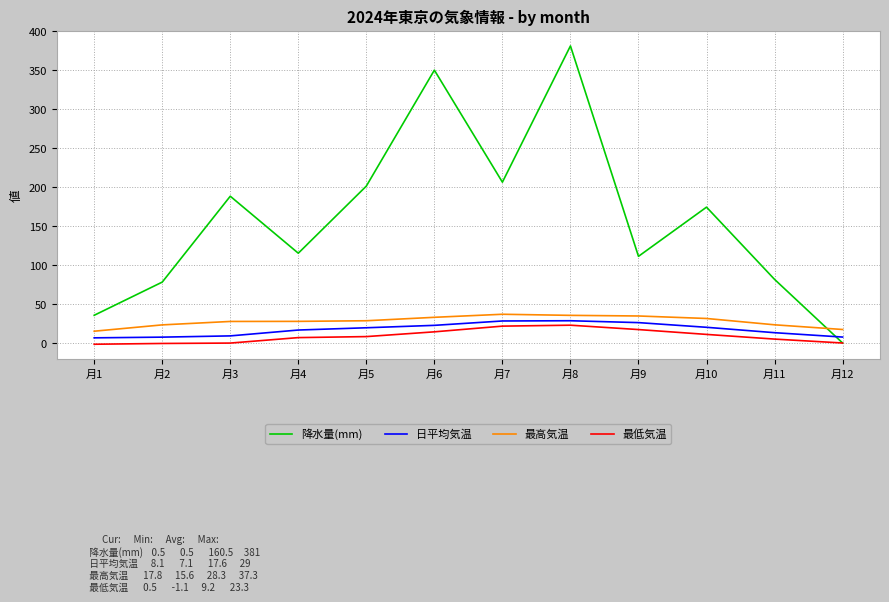

Which series changed the most between 月3 and 月4?

降水量(mm)